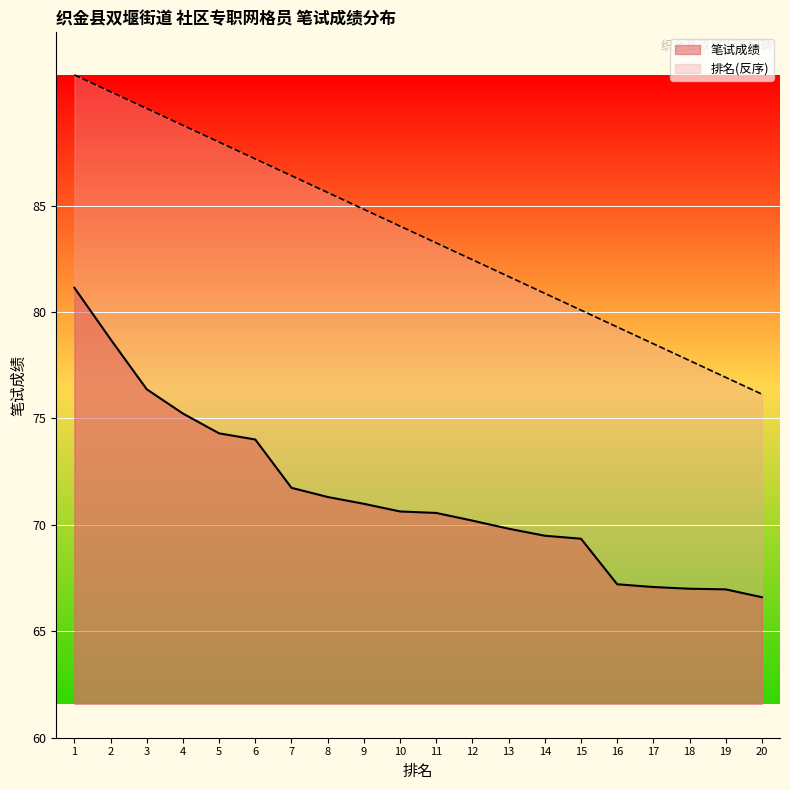

How many lines are shown in the chart?

2